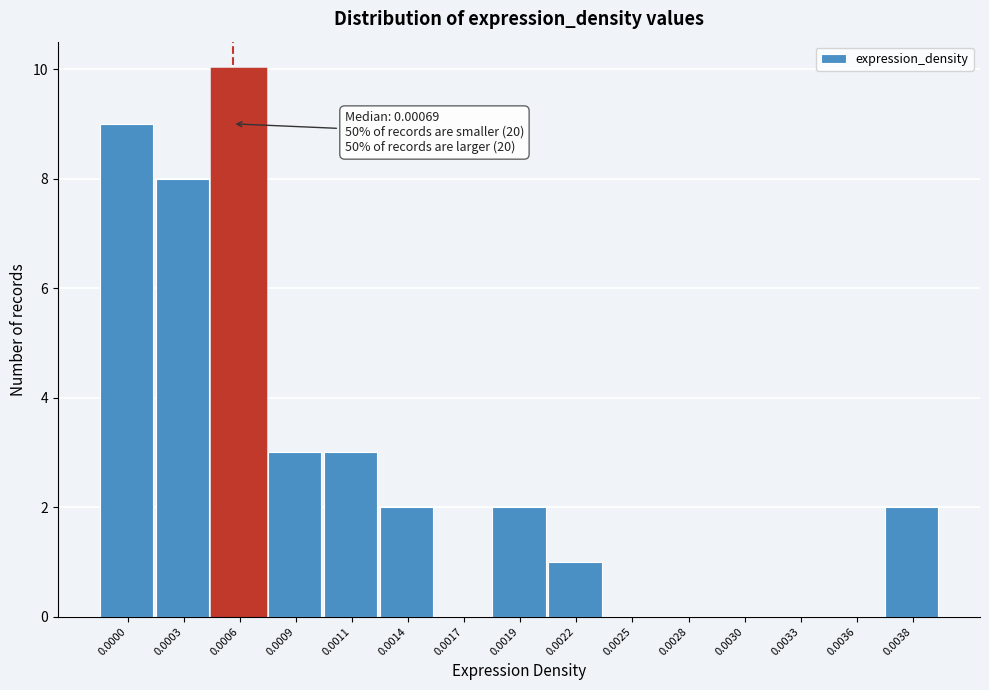

Reading left to right, transcribe all the data shown in this chart.

0.0000=9	0.0003=8	0.0006=10	0.0009=3	0.0011=3	0.0014=2	0.0017=0	0.0019=2	0.0022=1	0.0025=0	0.0028=0	0.0030=0	0.0033=0	0.0036=0	0.0038=2